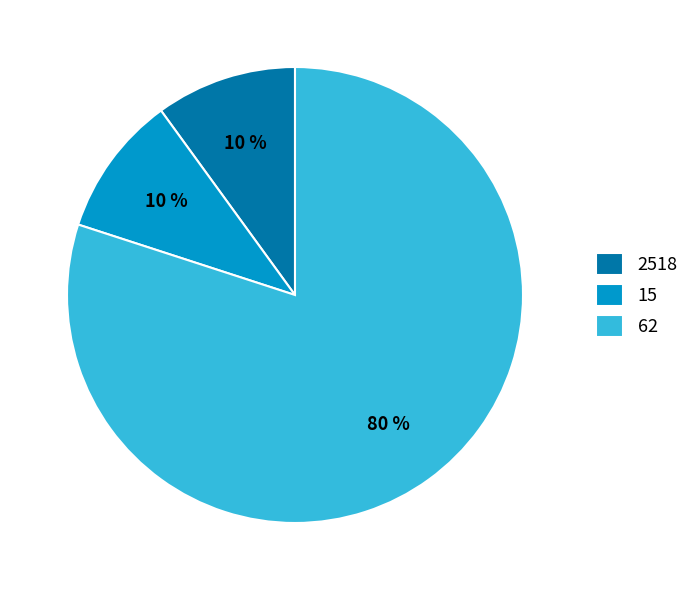

To the nearest percent, what is the difference between the largest and smallest slice percentages?

70%